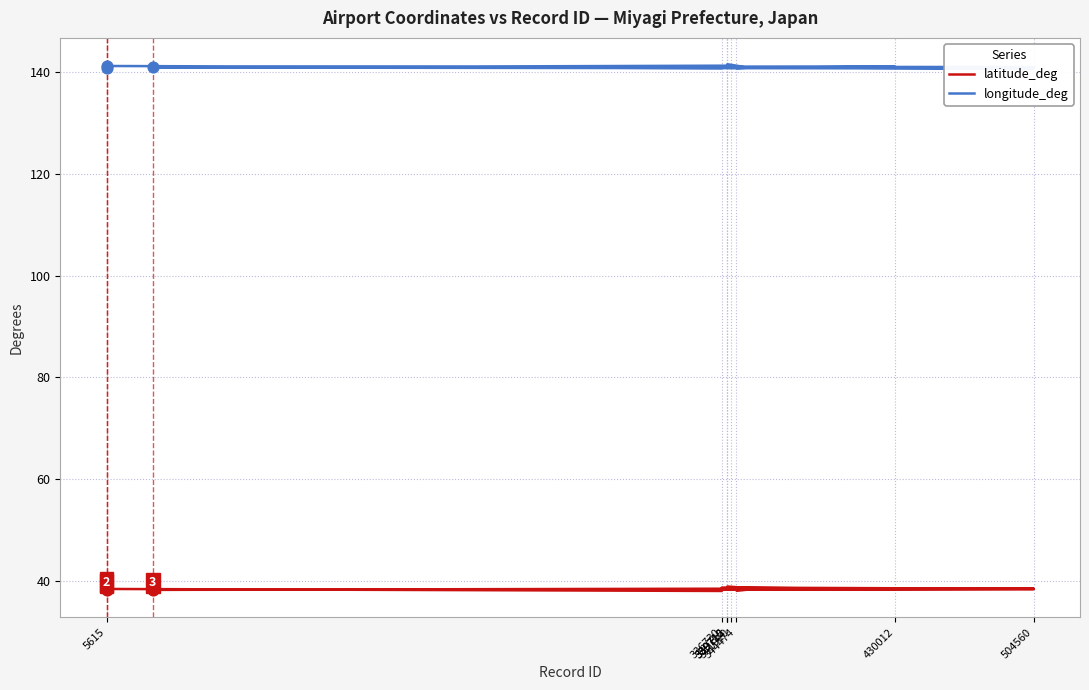

Which series reaches the minimum Y coordinate?

latitude_deg